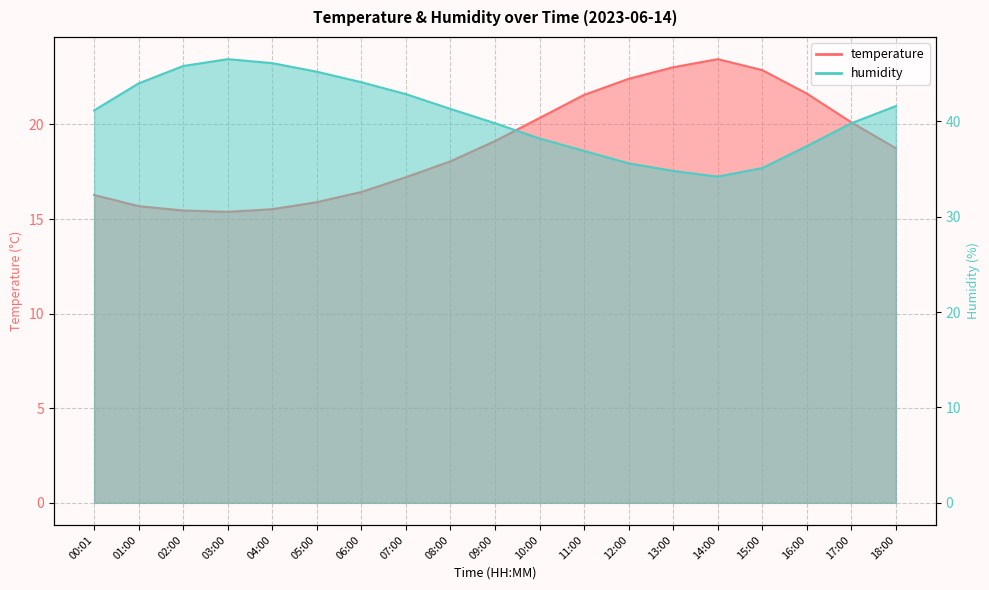

What is the label of the 12th point from the right?

07:00